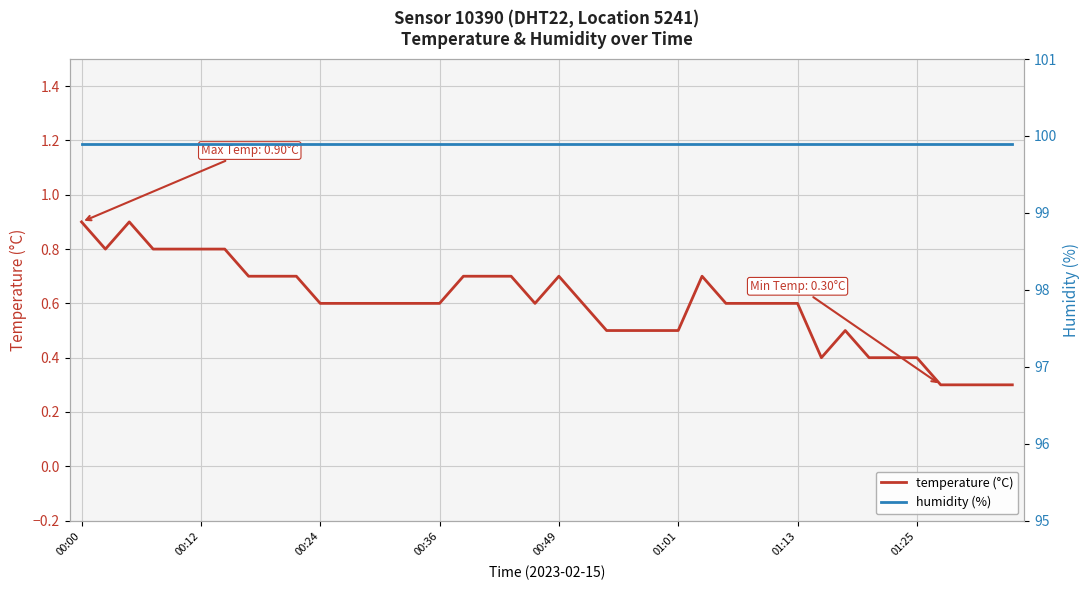

What position from the right is 00:00?

40